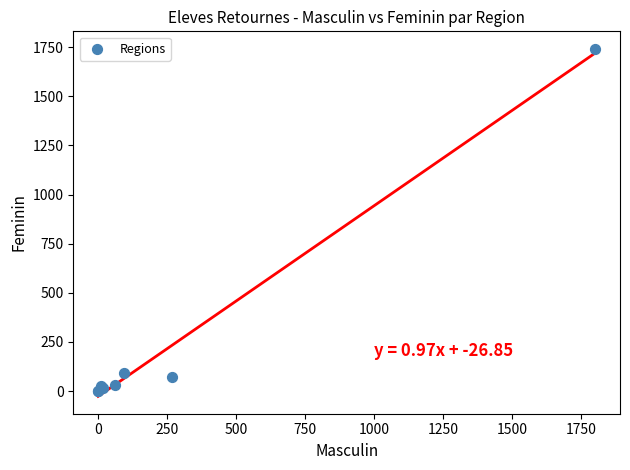

What Y value in the scatter plot is closest to 871?

91